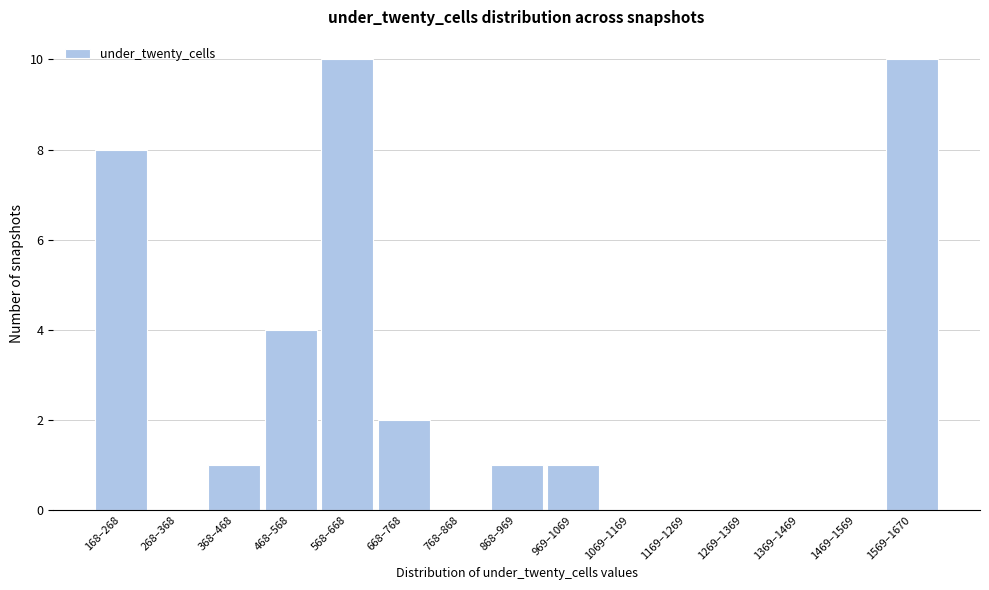

Reading left to right, what are all the values shown in this chart?

168–268=8	268–368=0	368–468=1	468–568=4	568–668=10	668–768=2	768–868=0	868–969=1	969–1069=1	1069–1169=0	1169–1269=0	1269–1369=0	1369–1469=0	1469–1569=0	1569–1670=10